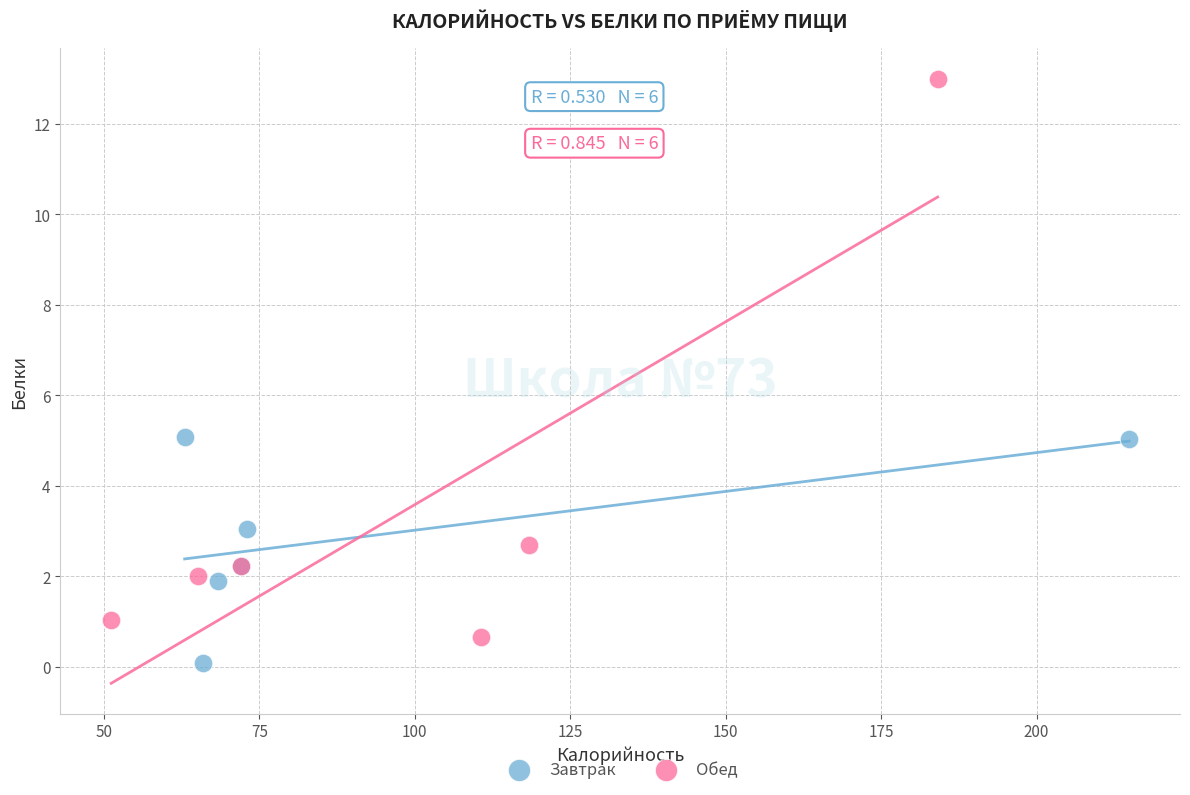

What are all the series names shown in the legend?

Завтрак, Обед